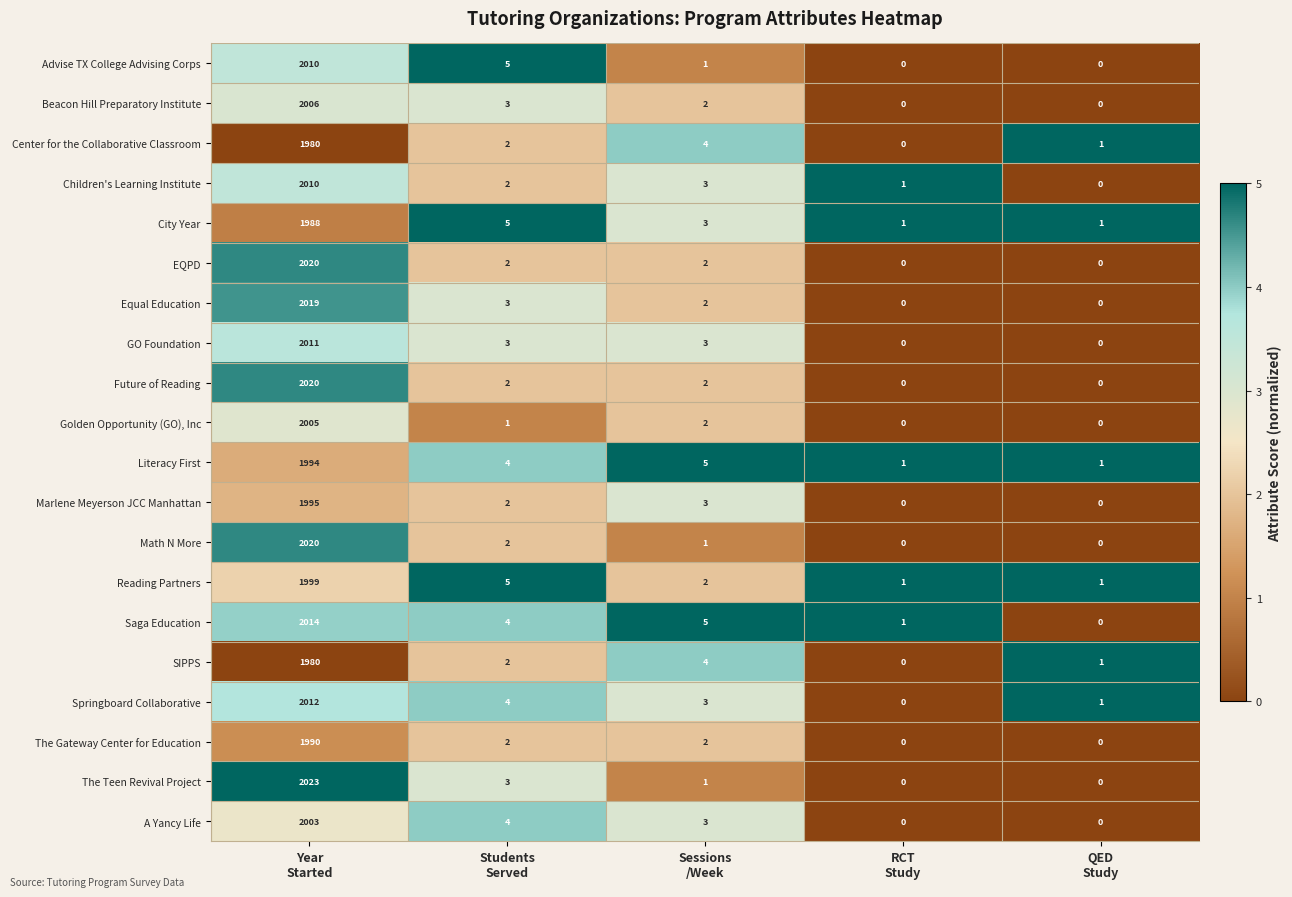

Which series changed the most between Sessions
/Week and QED
Study?

Saga Education